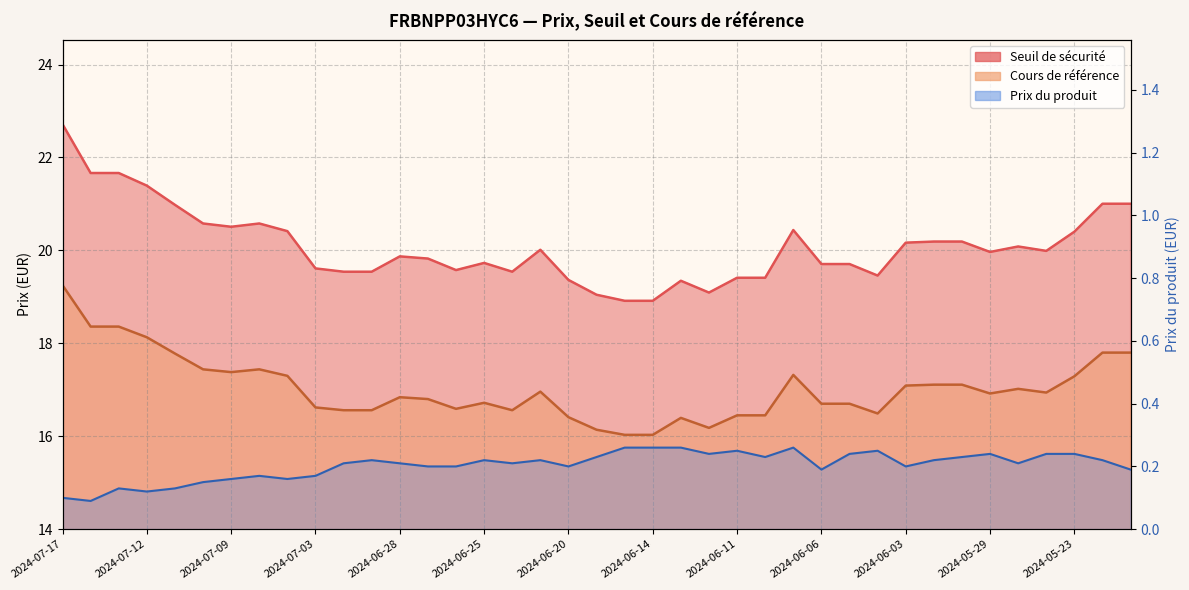

What is the maximum value shown in the chart?

22.7